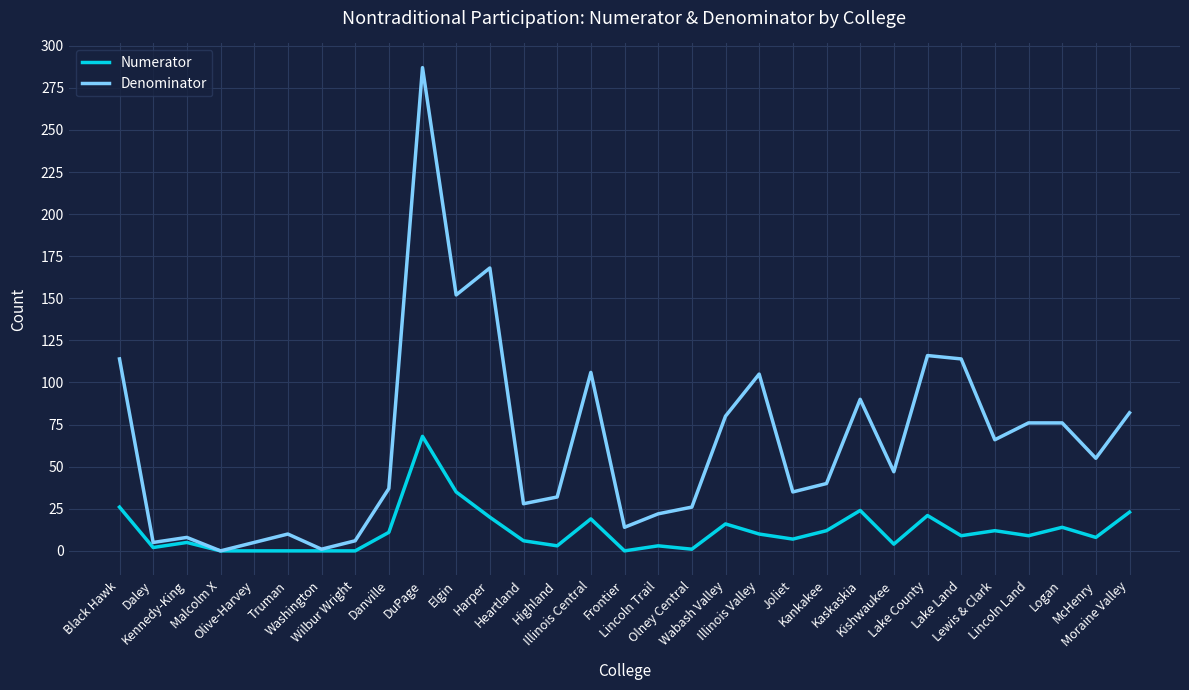

What is the total value across all series at Truman?

10